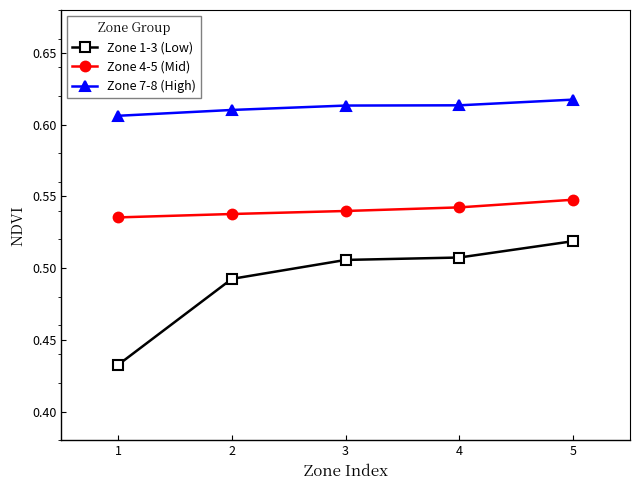

Rank the series at 3 from lowest to highest value.

Zone 1-3 (Low), Zone 4-5 (Mid), Zone 7-8 (High)